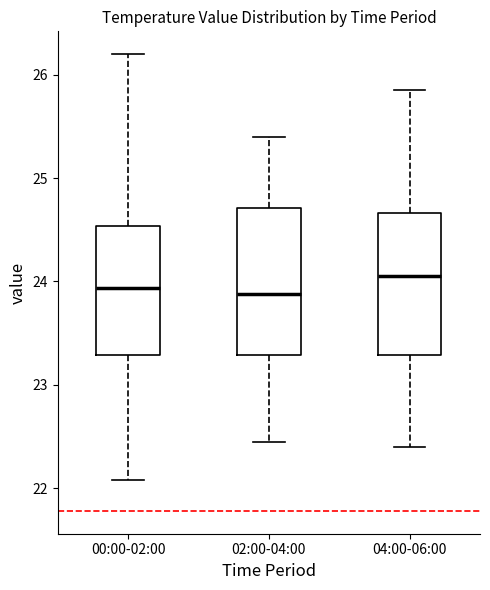

Where is the upper edge of the box for 00:00-02:00 on the y-axis? The values are not printed on the chart, so give them approximately, as read against the axis.

24.5